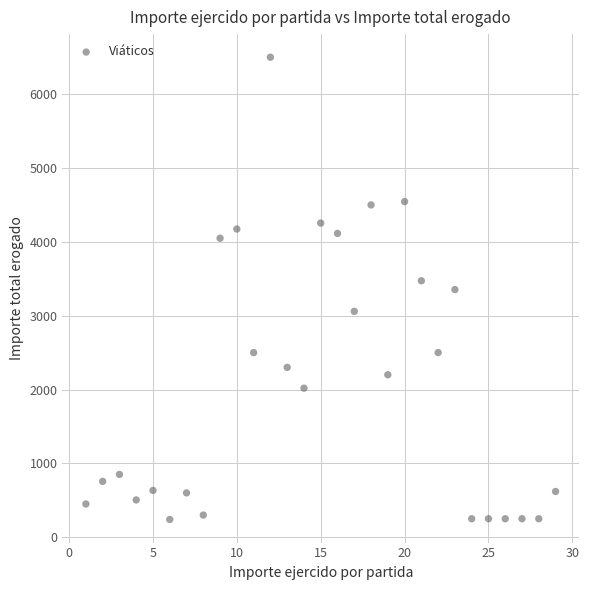

What is the range of Y values (max minus min)?

6259.9